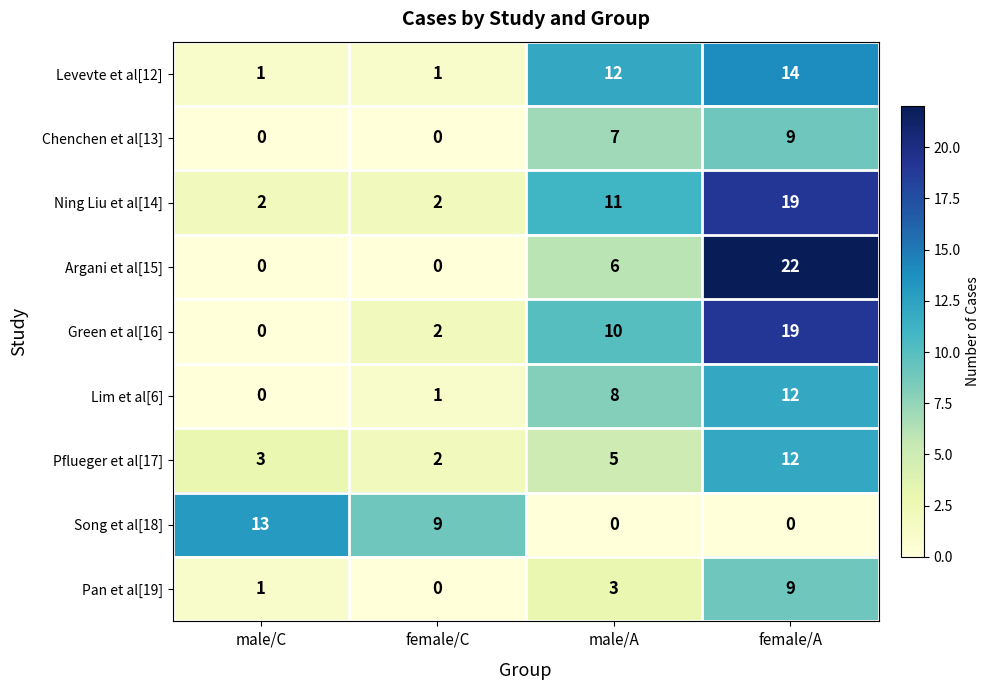

The Levevte et al[12] series shows 5 at female/A. True or false?

False